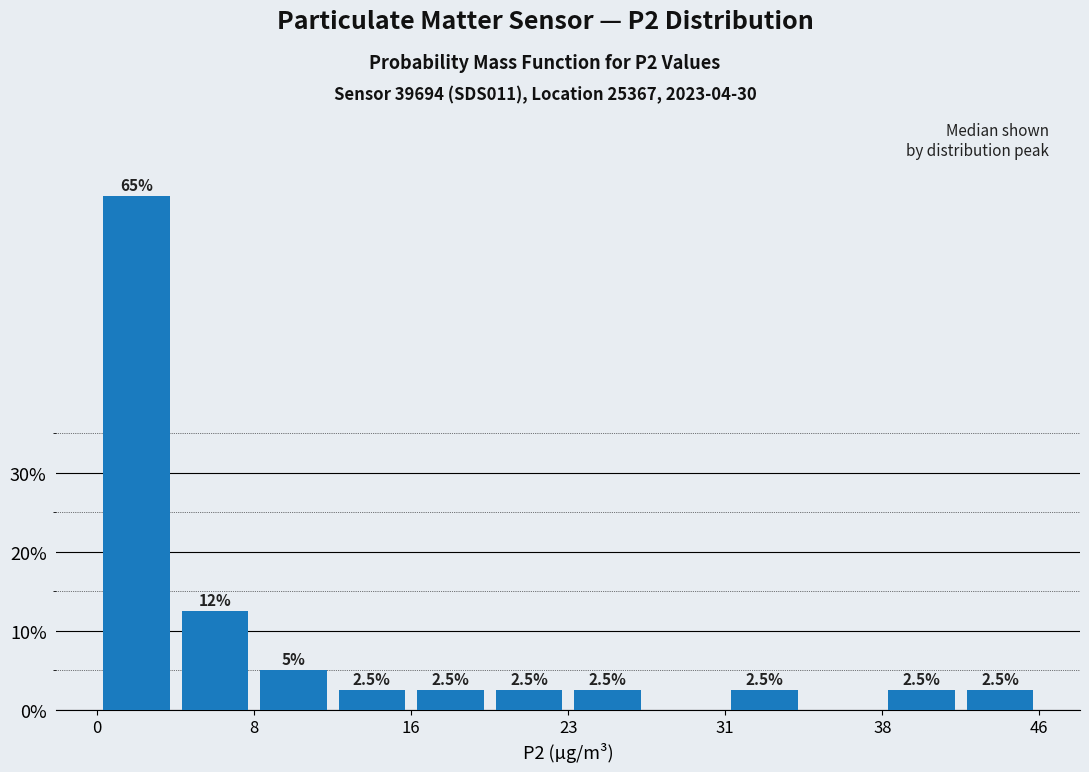

Read against the x-axis, roughly where is the centre of the tallest bar?

2